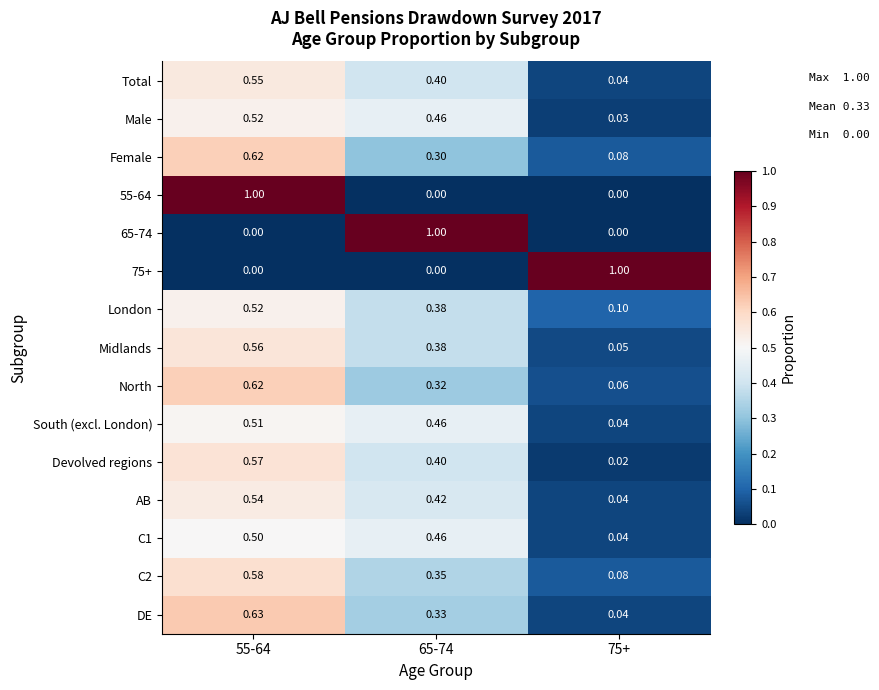

Is the value of Total at 65-74 greater than the value of South (excl. London) at 65-74?

No